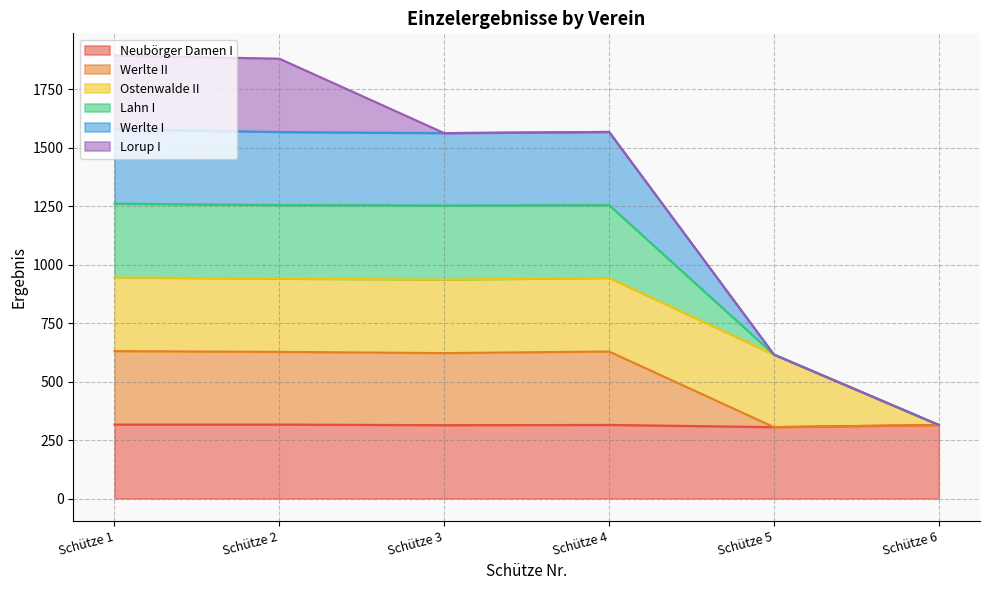

What is the spread (max minus min) of values at Schütze 4?

1252.9